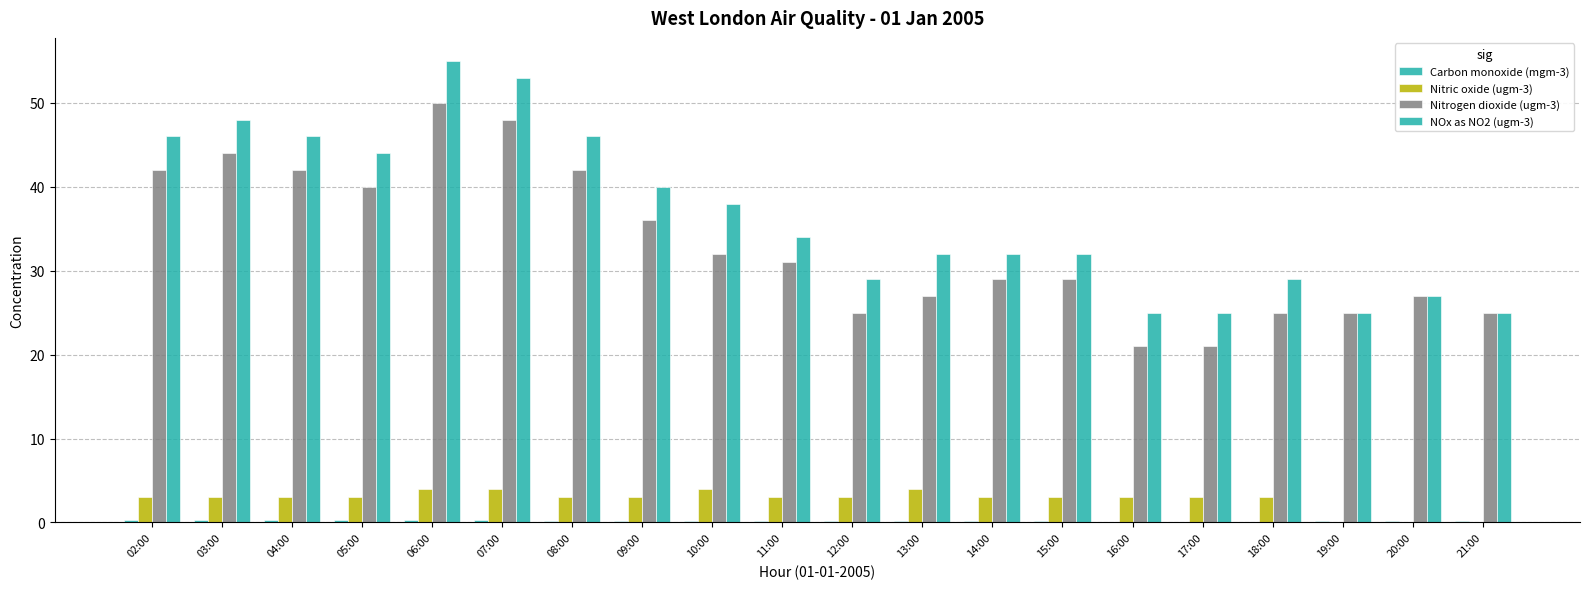

Reading left to right, extract all data points from this chart.

Carbon monoxide (mgm-3): 02:00=0.3	03:00=0.3	04:00=0.3	05:00=0.3	06:00=0.3	07:00=0.3	08:00=0.2	09:00=0.2	10:00=0.2	11:00=0.2	12:00=0.2	13:00=0.2	14:00=0.2	15:00=0.2	16:00=0.1	17:00=0.1	18:00=0.1	19:00=0.2	20:00=0.2	21:00=0.2
Nitric oxide (ugm-3): 02:00=3.0	03:00=3.0	04:00=3.0	05:00=3.0	06:00=4.0	07:00=4.0	08:00=3.0	09:00=3.0	10:00=4.0	11:00=3.0	12:00=3.0	13:00=4.0	14:00=3.0	15:00=3.0	16:00=3.0	17:00=3.0	18:00=3.0	19:00=0.0	20:00=0.0	21:00=0.0
Nitrogen dioxide (ugm-3): 02:00=42.0	03:00=44.0	04:00=42.0	05:00=40.0	06:00=50.0	07:00=48.0	08:00=42.0	09:00=36.0	10:00=32.0	11:00=31.0	12:00=25.0	13:00=27.0	14:00=29.0	15:00=29.0	16:00=21.0	17:00=21.0	18:00=25.0	19:00=25.0	20:00=27.0	21:00=25.0
NOx as NO2 (ugm-3): 02:00=46.0	03:00=48.0	04:00=46.0	05:00=44.0	06:00=55.0	07:00=53.0	08:00=46.0	09:00=40.0	10:00=38.0	11:00=34.0	12:00=29.0	13:00=32.0	14:00=32.0	15:00=32.0	16:00=25.0	17:00=25.0	18:00=29.0	19:00=25.0	20:00=27.0	21:00=25.0